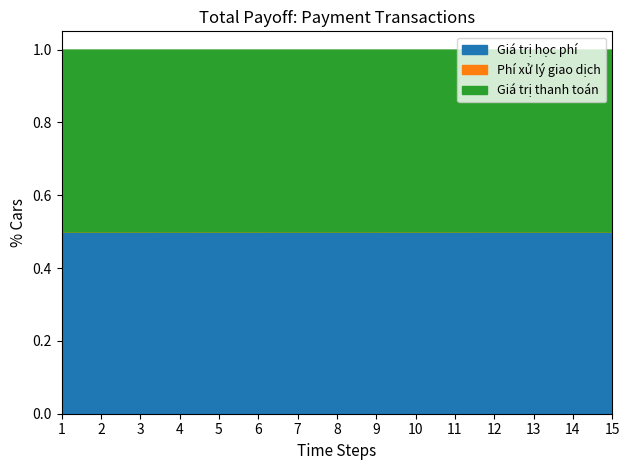

Does the chart have visible grid lines?

No